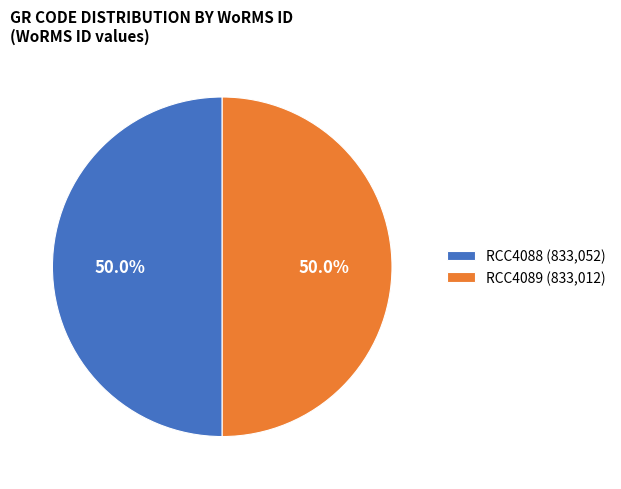

Combined, do RCC4089 (833,012) and RCC4088 (833,052) account for over 50%?

Yes